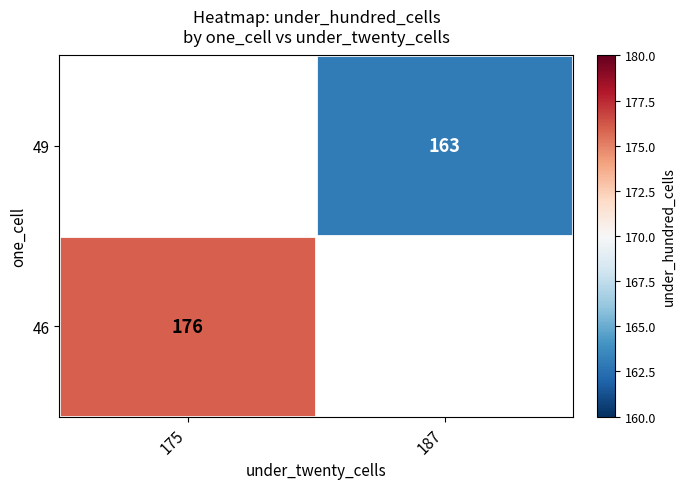

Between 187 and 175, which is larger?

175